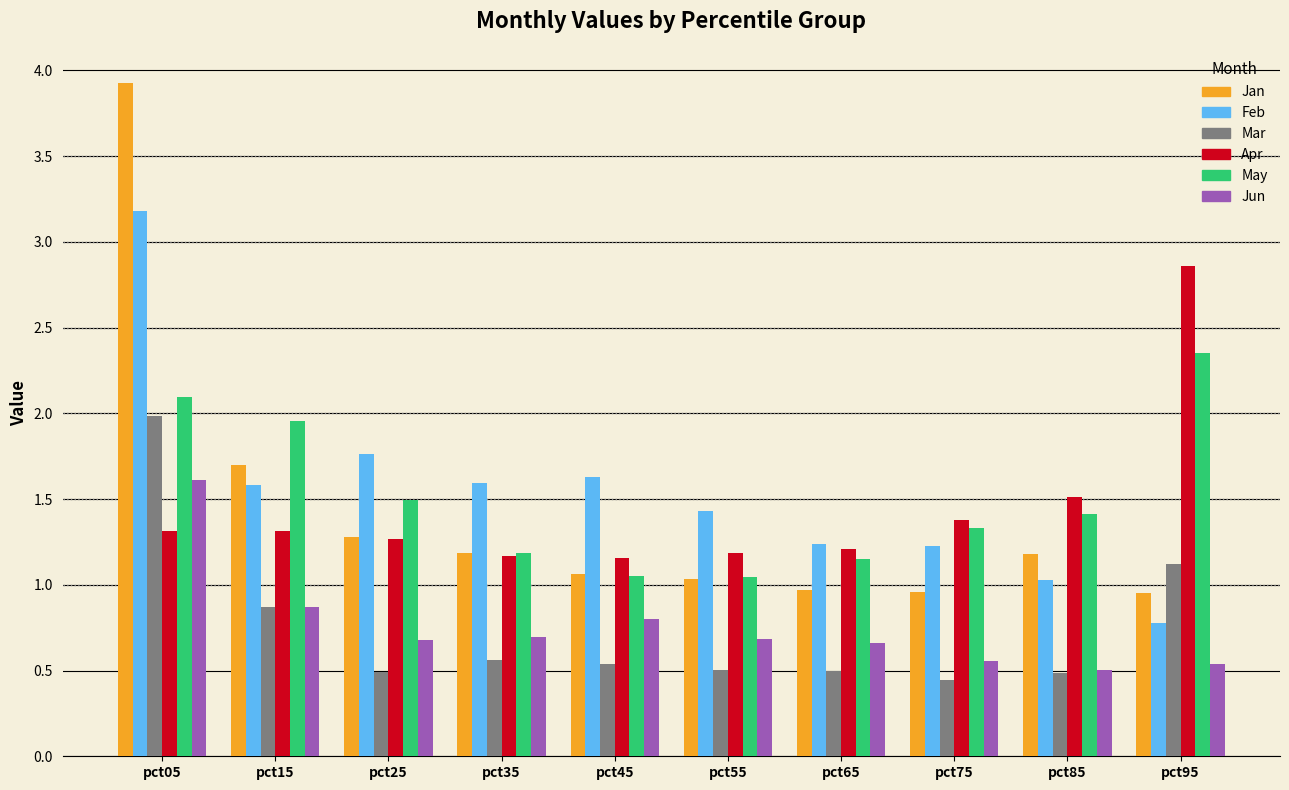

Read the Apr value at pct15.

1.3